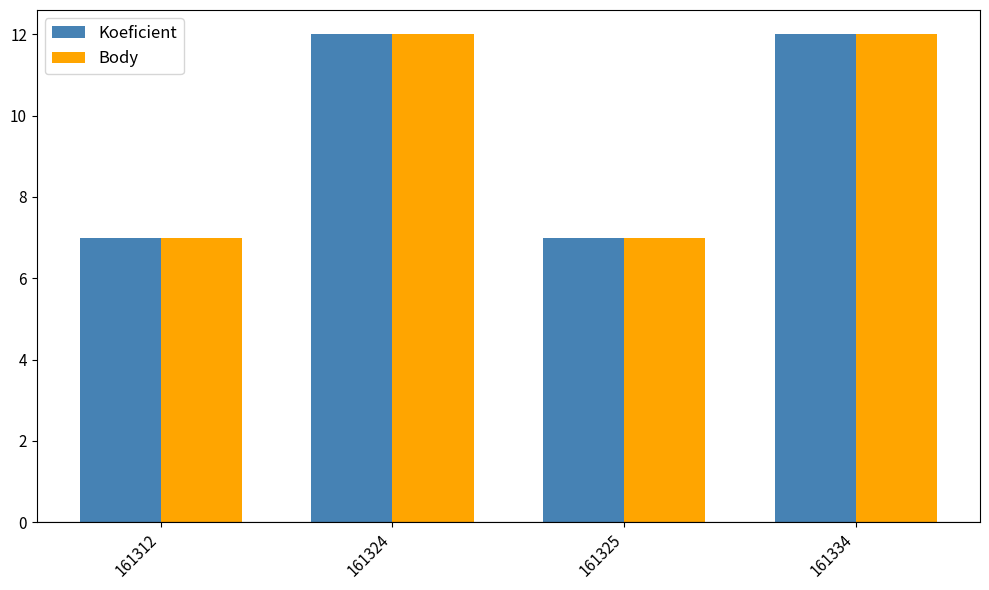

Reading right to left, transcribe all the data shown in this chart.

Koeficient: 161334=12	161325=7	161324=12	161312=7
Body: 161334=12	161325=7	161324=12	161312=7